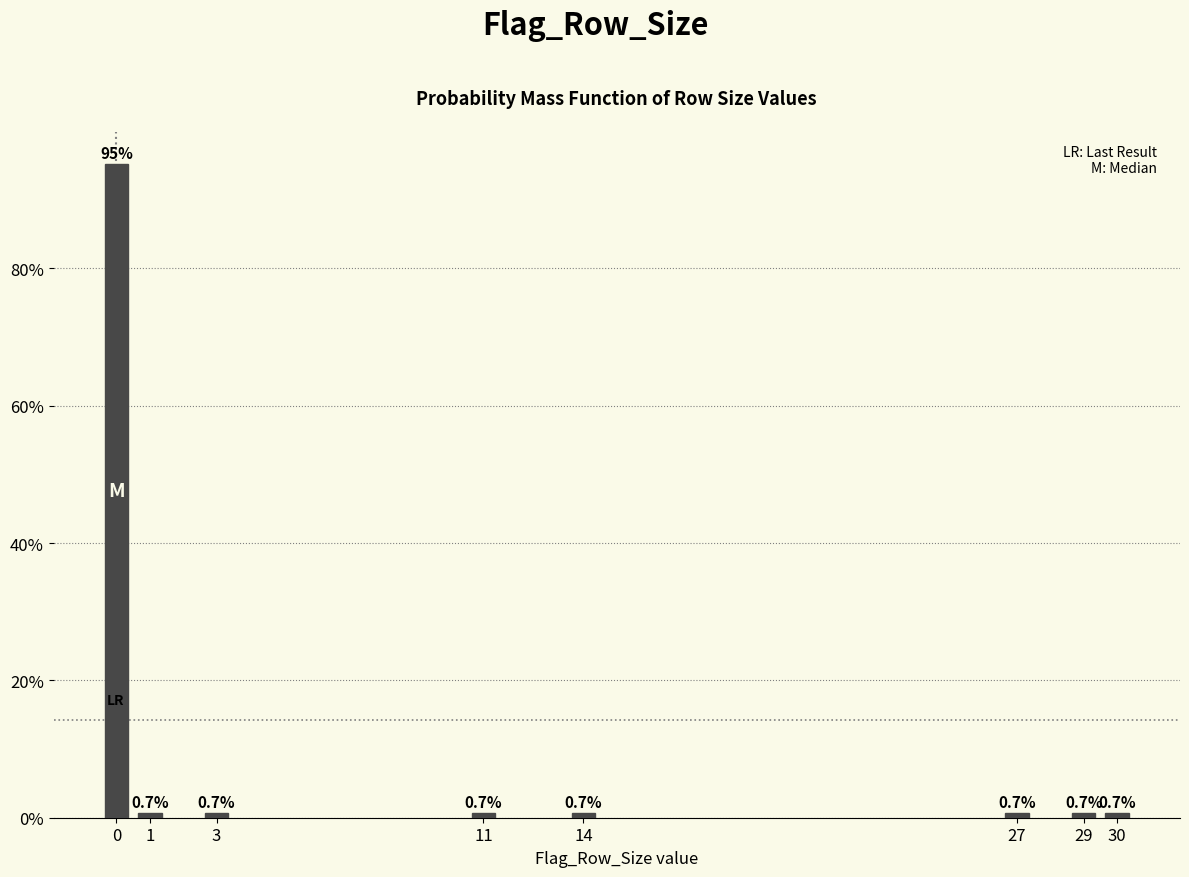

Does the chart contain any negative values?

No